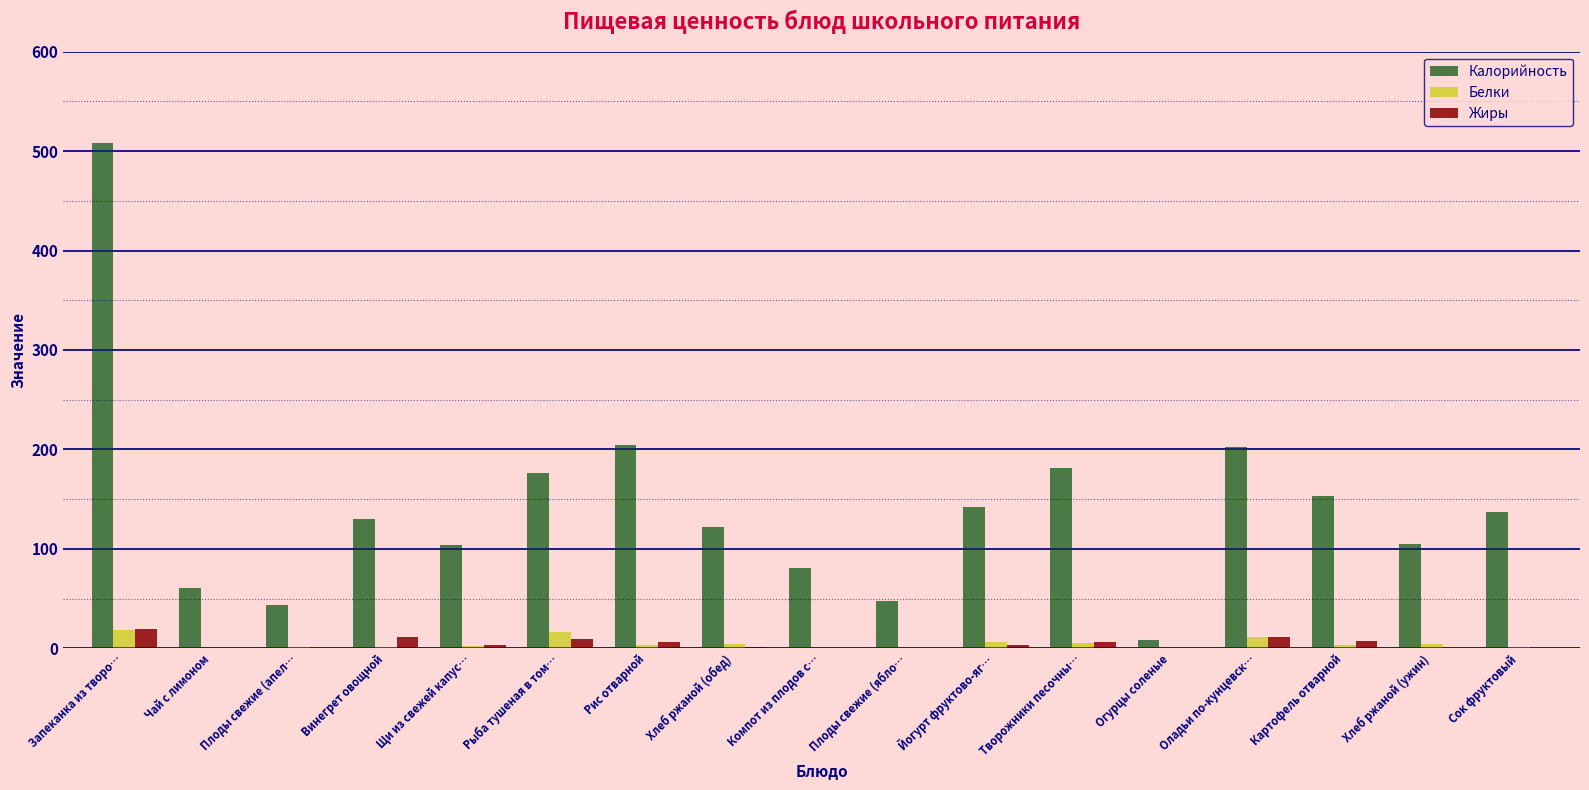

Is it true that Калорийность equals 81.0 at Компот из плодов с…?

True